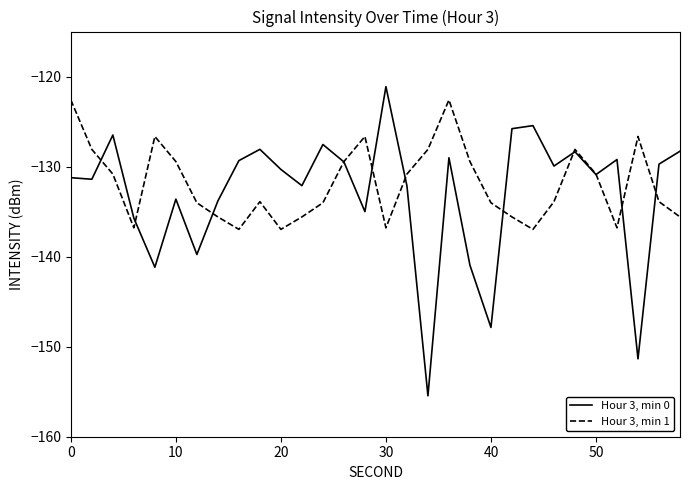

Which series has the largest range (max minus min)?

Hour 3, min 0